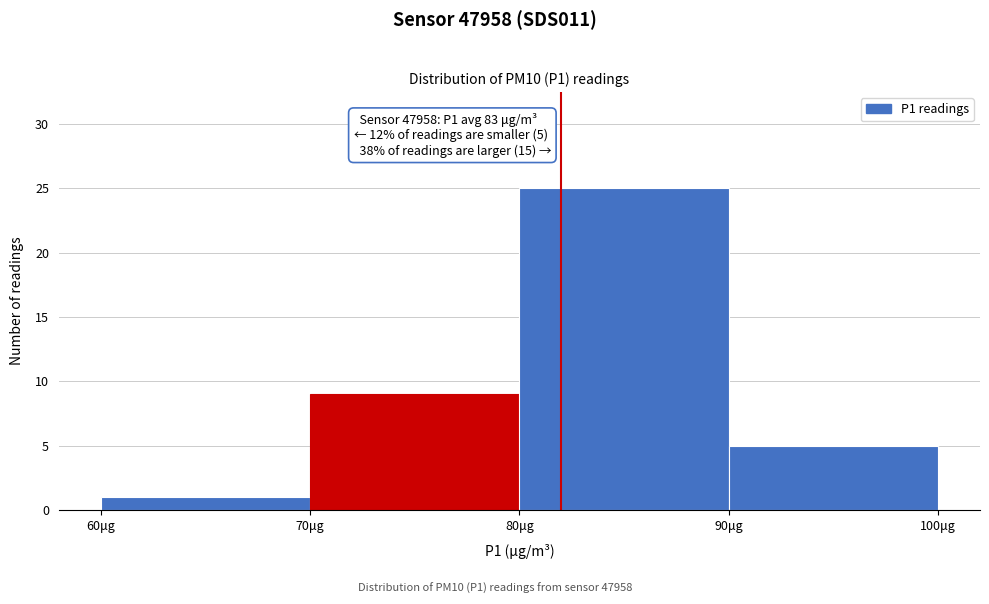

Over which range of the x-axis is the bar tallest?

80 to 90